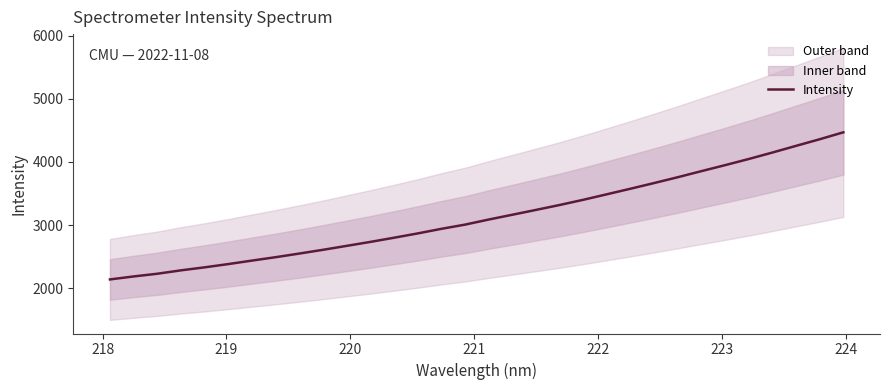

Is this an area chart (filled region under the line)?

No